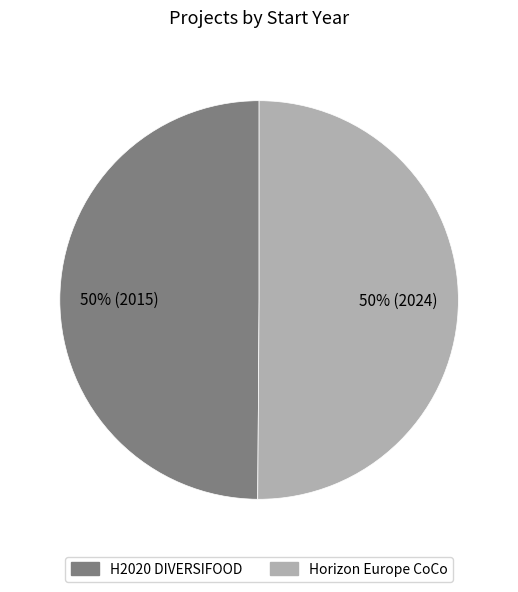

What is the ratio of the value at H2020 DIVERSIFOOD to the value at Horizon Europe CoCo?

1.0